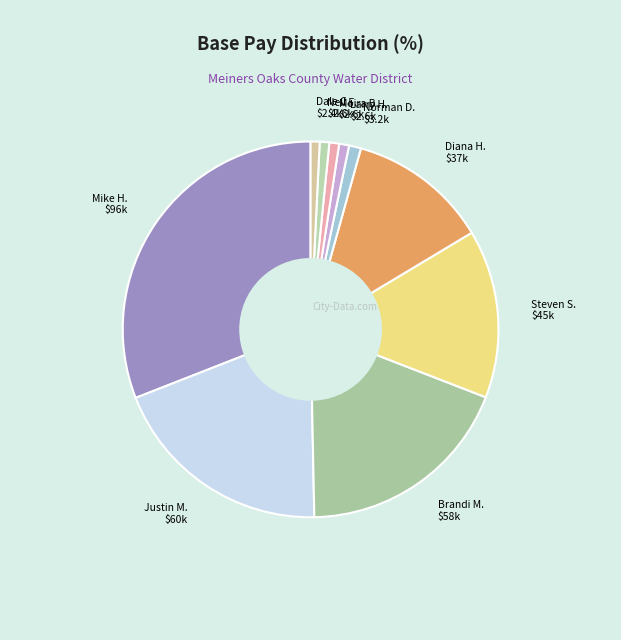

Count the number of slices in the pie.

10